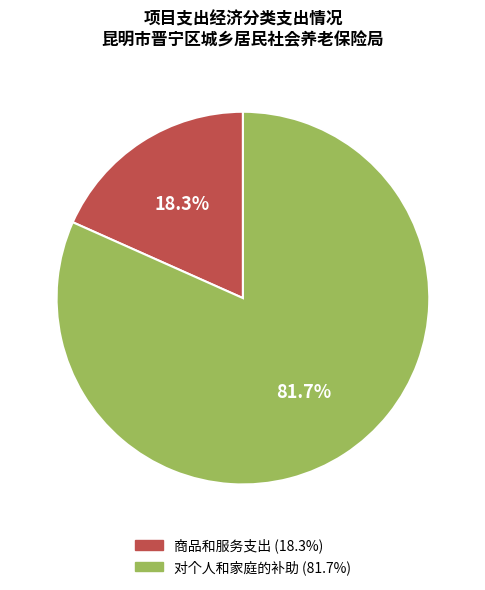

Is there any slice that represents more than half of the pie?

Yes